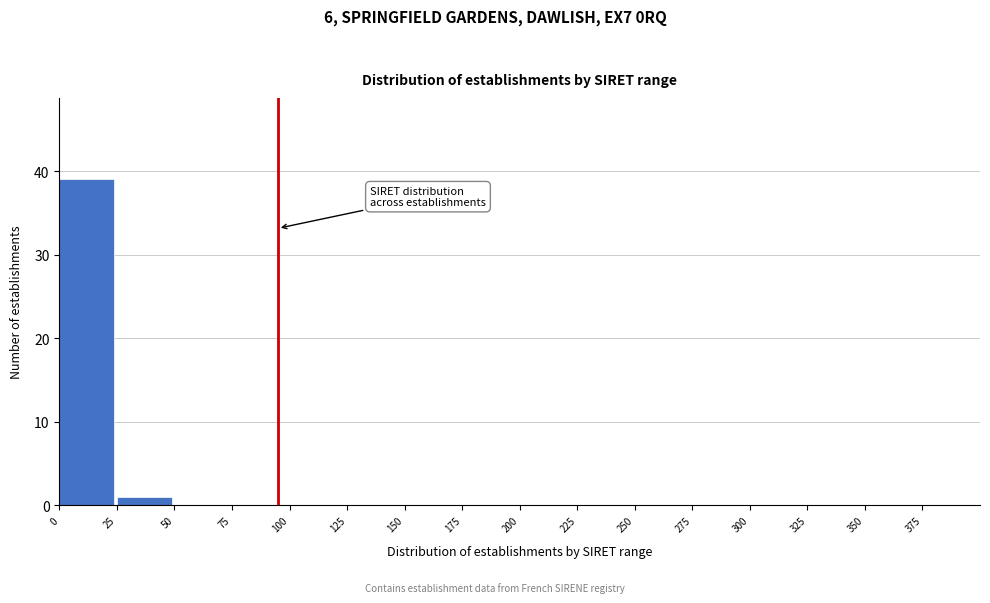

Which range on the x-axis has the tallest bar?

0 to 25